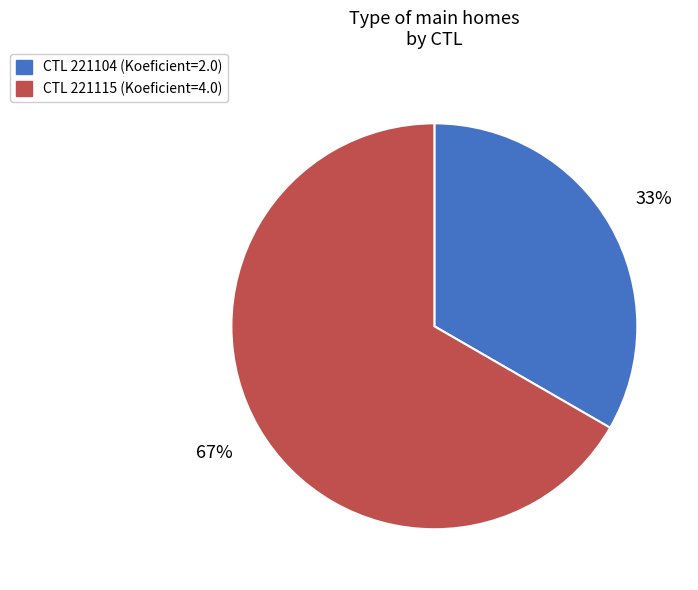

Is there any slice that represents more than half of the pie?

Yes